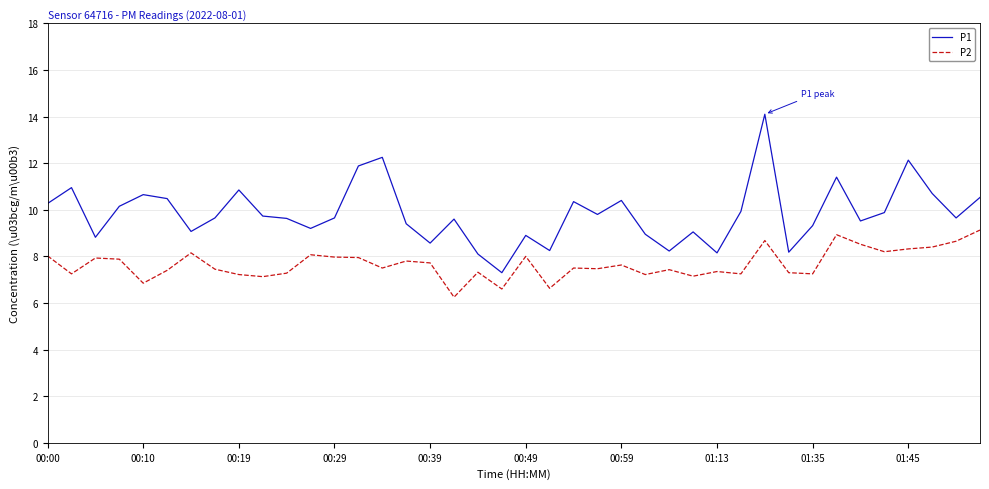

Which series has the largest range (max minus min)?

P1